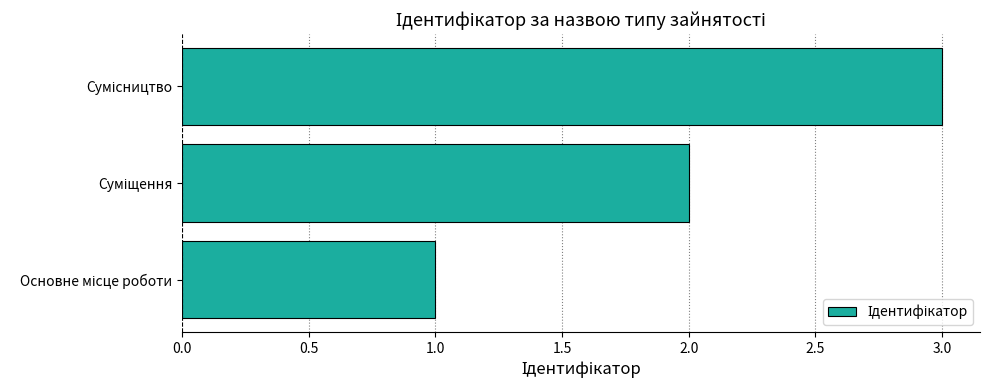

What is the maximum value shown in the chart?

3